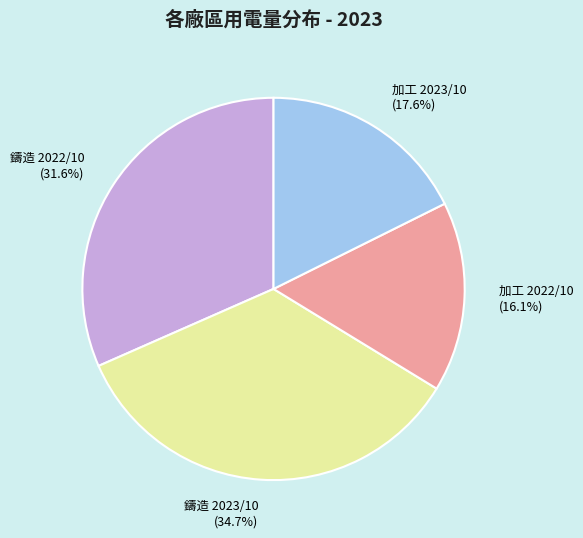

Which slice is the smallest?

加工 2022/10